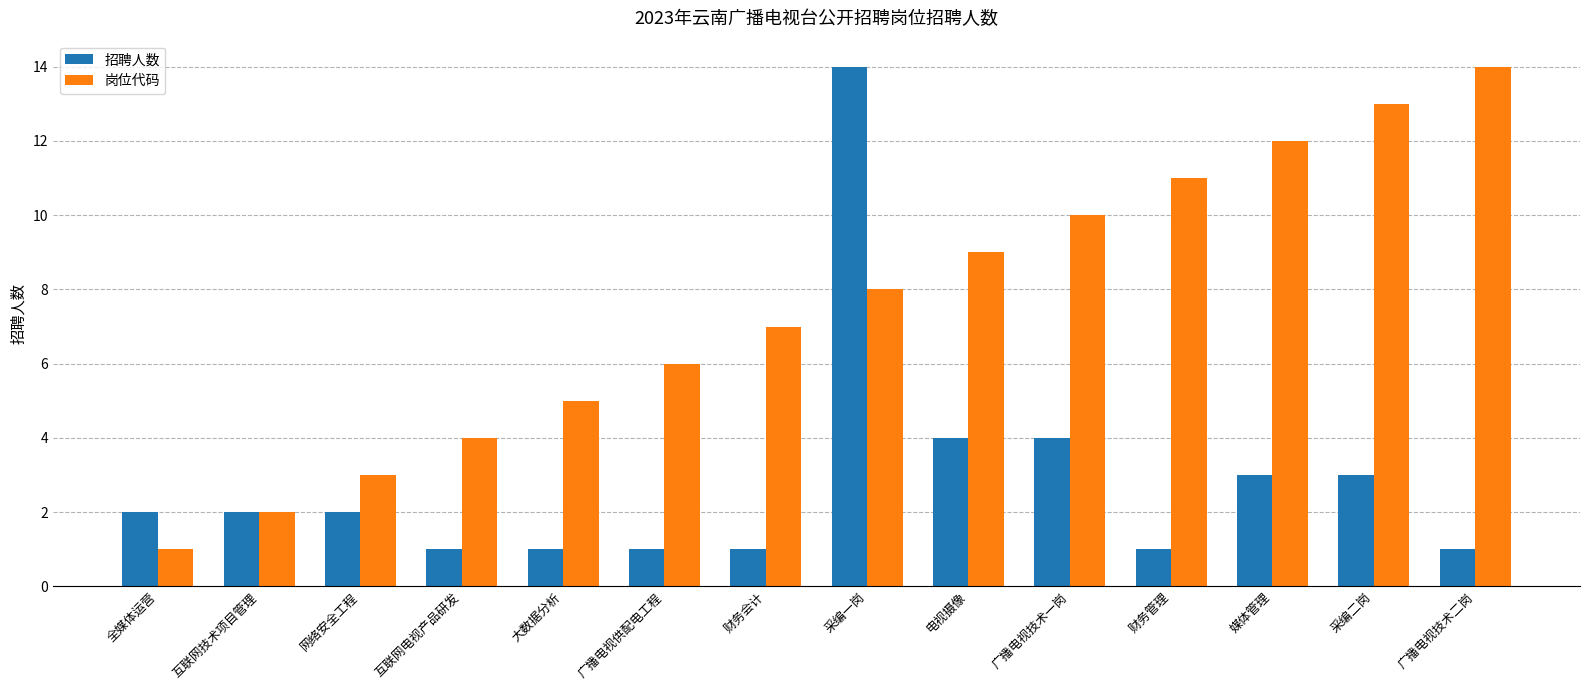

What is the average value of the 招聘人数 series?

3